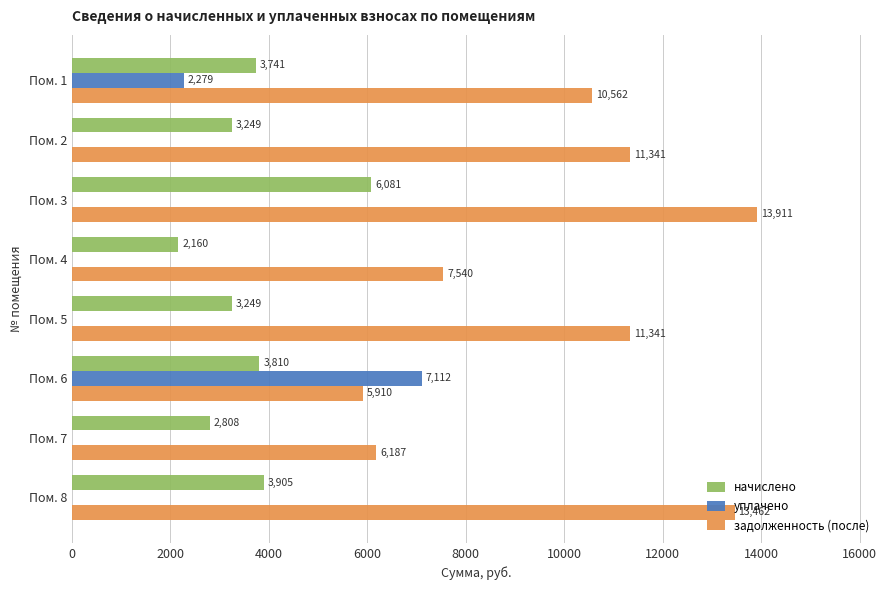

Which category has the highest value in the задолженность (после) series?

Пом. 3